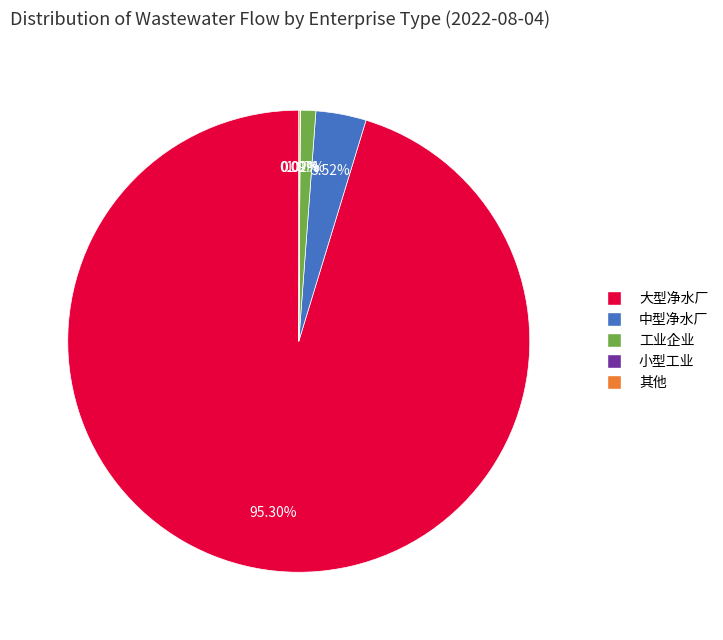

Does any single category account for the majority?

Yes